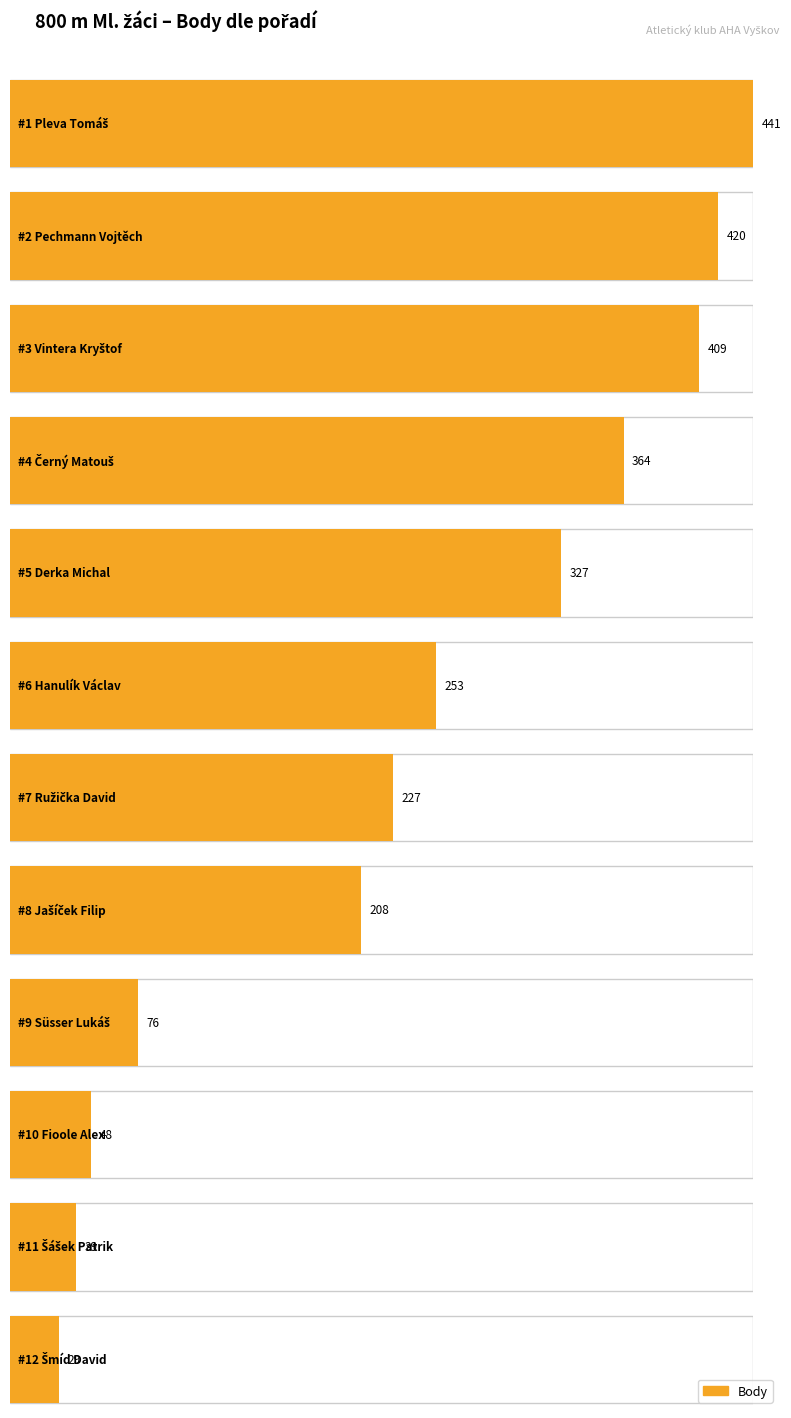

Reading left to right, what are all the values shown in this chart?

441	420	409	364	327	253	227	208	76	48	39	29